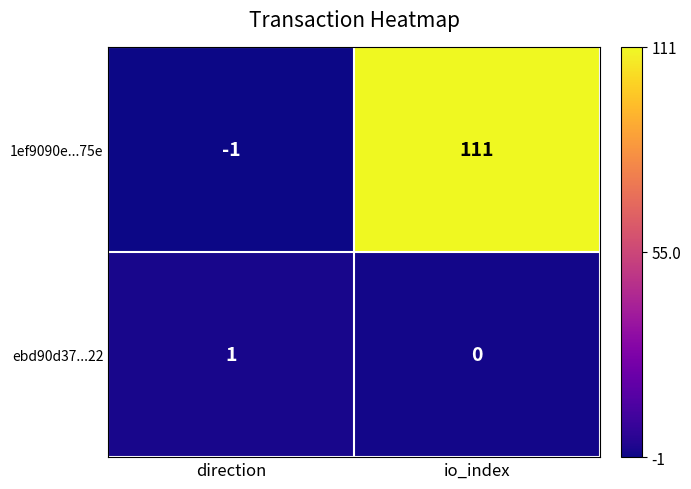

How many data points does each series have?

2